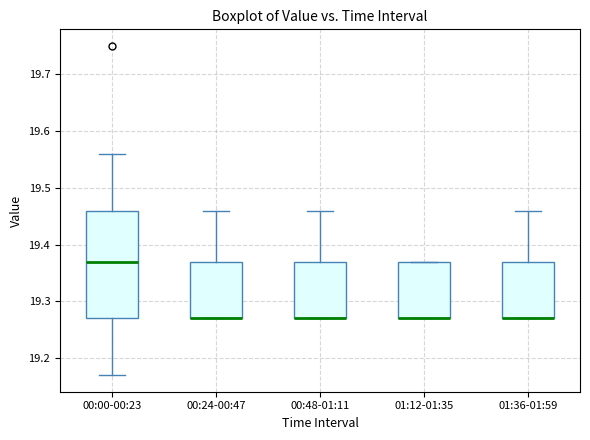

Where is the upper edge of the box for 00:24-00:47 on the y-axis? The values are not printed on the chart, so give them approximately, as read against the axis.

19.37